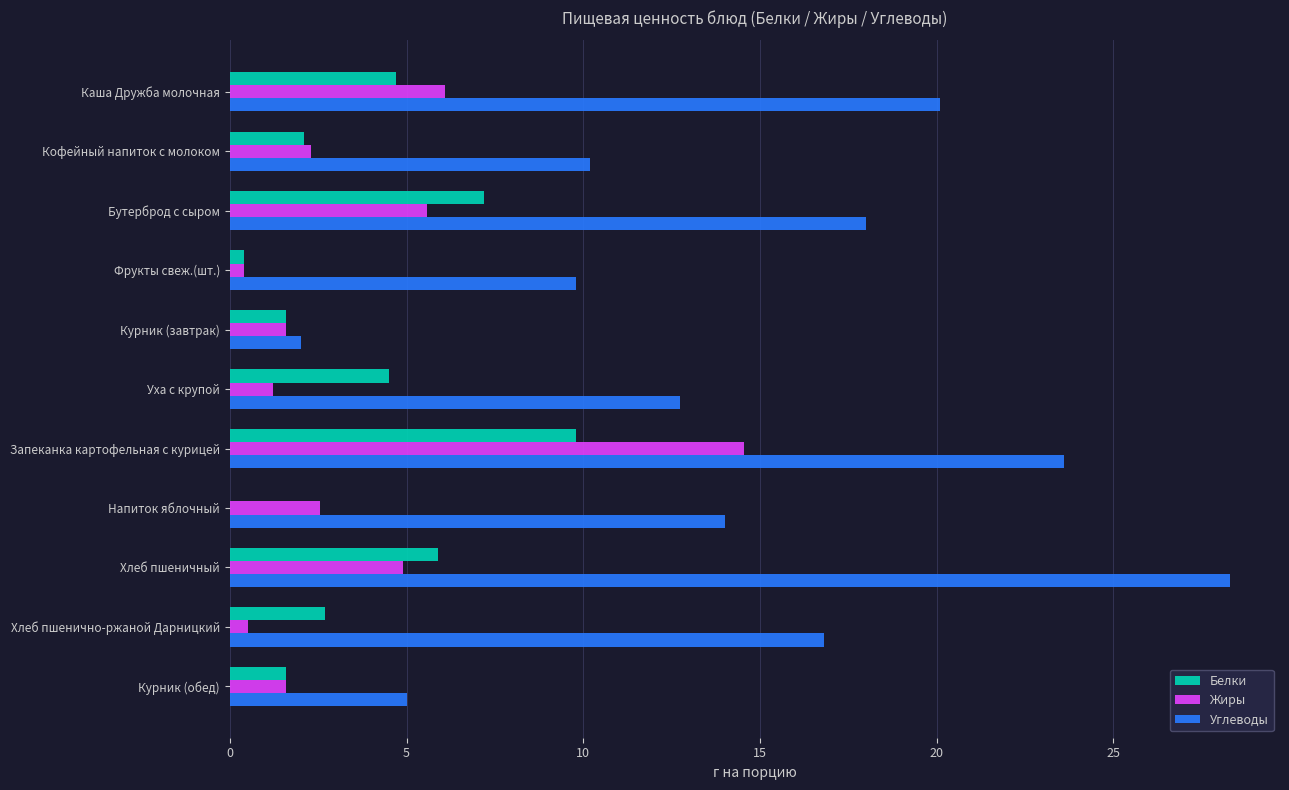

Is it true that Углеводы equals 5.0 at Курник (обед)?

True